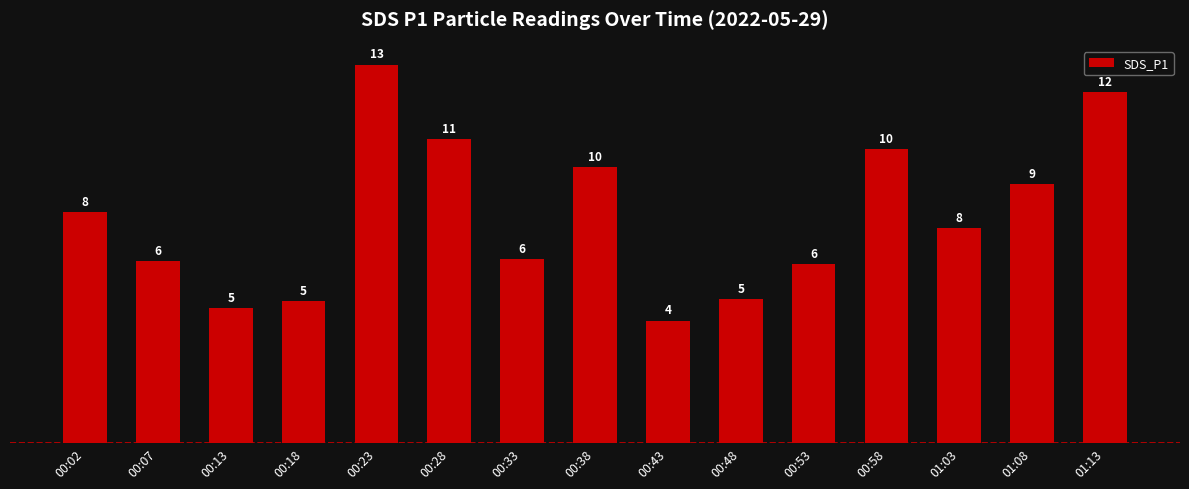

What is the ratio of the value at 00:23 to the value at 00:07?

2.1